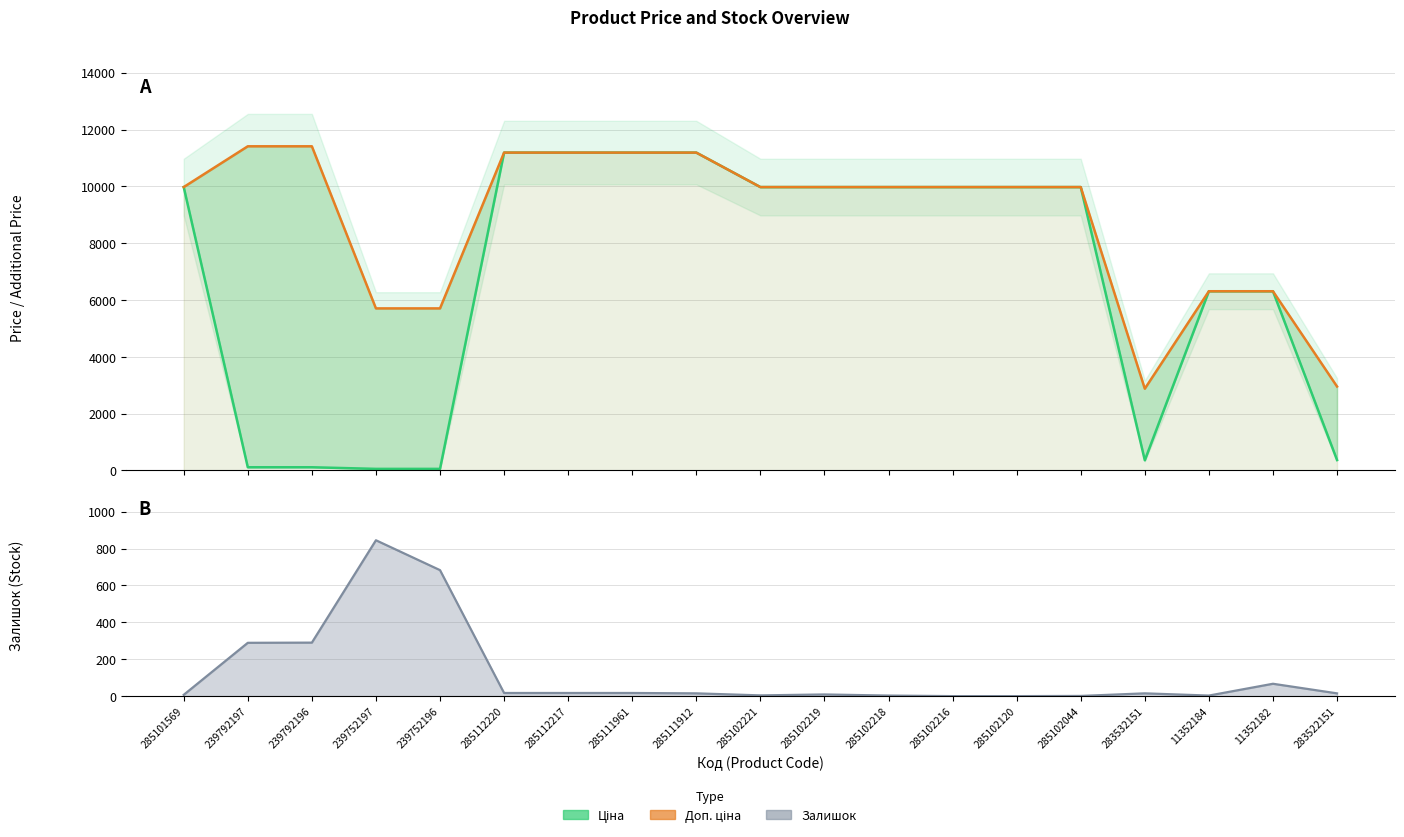

Reading right to left, extract all data points from this chart.

Ціна: 283522151=369.5	11352182=6308.8	11352184=6308.8	283532151=359.9	285102044=9975.0	285102120=9975.0	285102216=9975.0	285102218=9975.0	285102219=9975.0	285102221=9975.0	285111912=11188.2	285111961=11188.2	285112217=11188.2	285112220=11188.2	239752196=57.0	239752197=57.0	239792196=114.1	239792197=114.1	285101569=9975.0
Доп. ціна: 283522151=2955.8	11352182=6308.8	11352184=6308.8	283532151=2878.8	285102044=9975.0	285102120=9975.0	285102216=9975.0	285102218=9975.0	285102219=9975.0	285102221=9975.0	285111912=11188.2	285111961=11188.2	285112217=11188.2	285112220=11188.2	239752196=5705.0	239752197=5705.0	239792196=11410.0	239792197=11410.0	285101569=9975.0
Залишок (line): 283522151=15.0	11352182=67.0	11352184=3.0	283532151=15.0	285102044=1.0	285102120=0.0	285102216=0.0	285102218=3.0	285102219=9.0	285102221=4.0	285111912=15.0	285111961=17.0	285112217=17.0	285112220=17.0	239752196=683.0	239752197=845.0	239792196=290.0	239792197=289.0	285101569=7.0